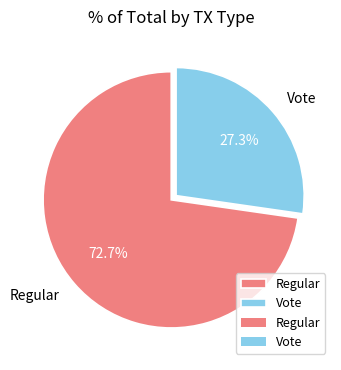

Does any single category account for the majority?

Yes